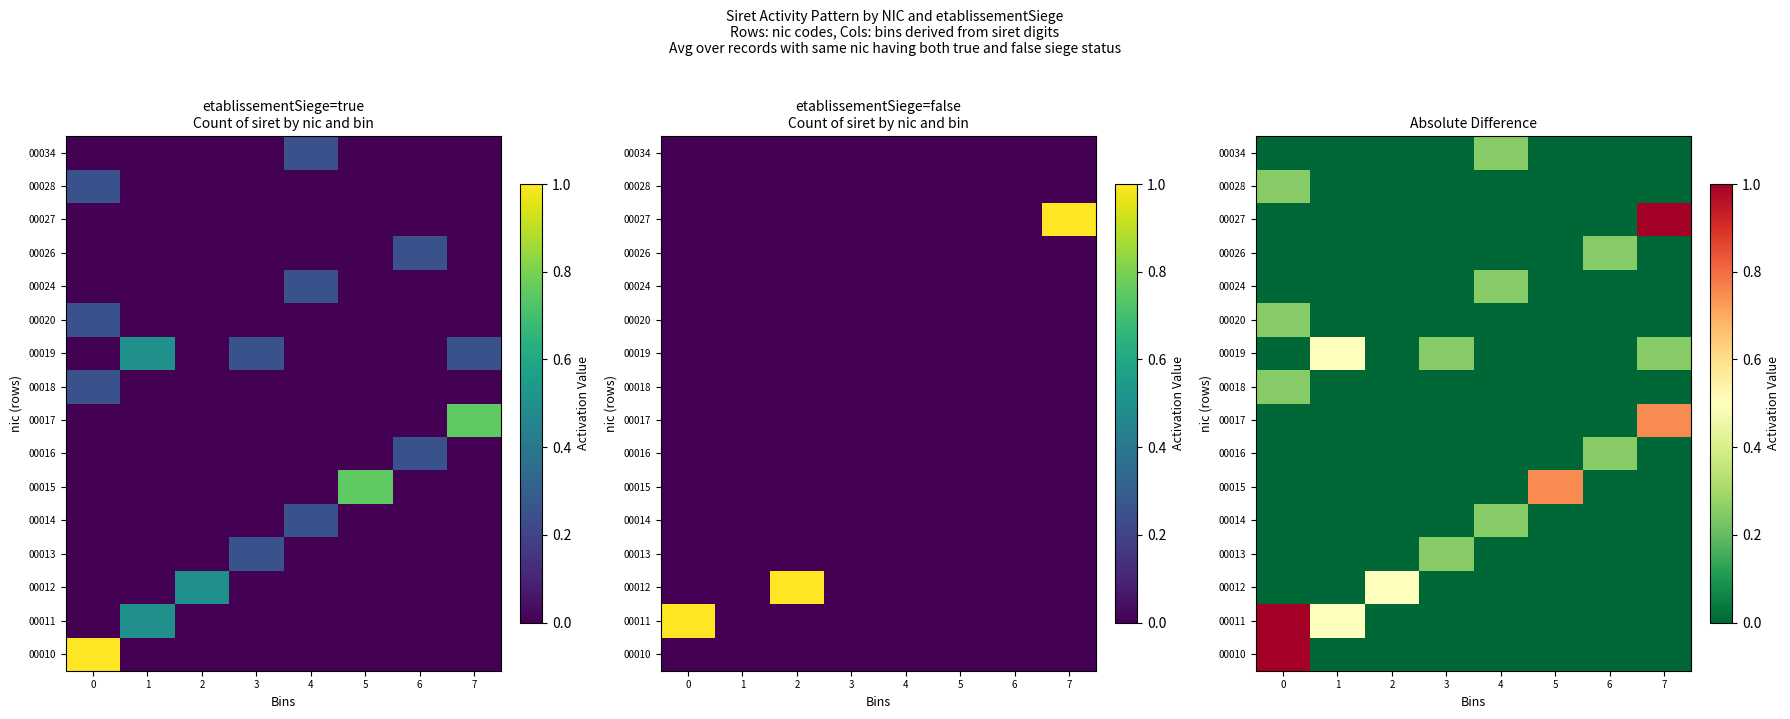

Count the number of categories in the chart.

8